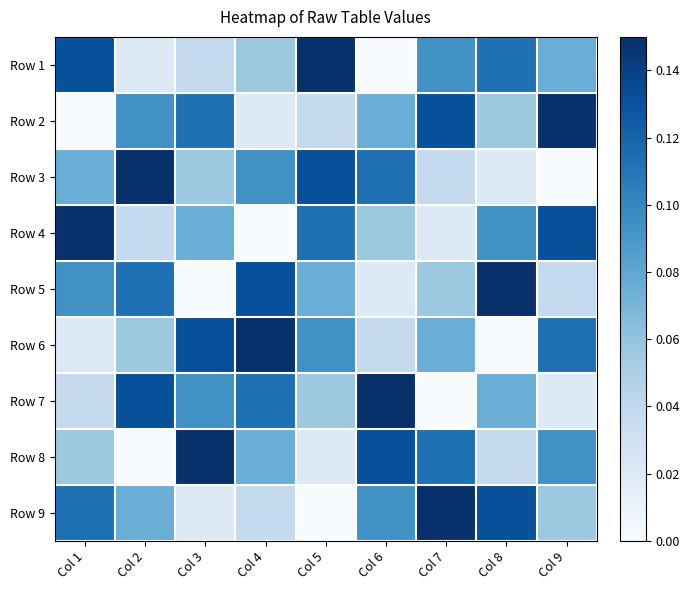

Between Col 2 and Col 1, which is larger?

Col 1